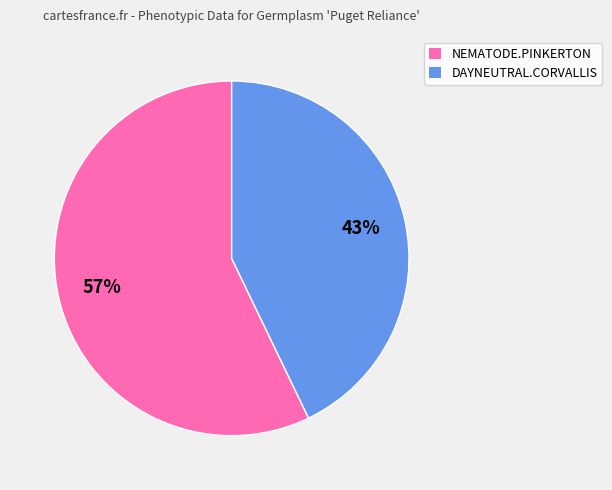

To the nearest percent, what is the average slice percentage?

50%